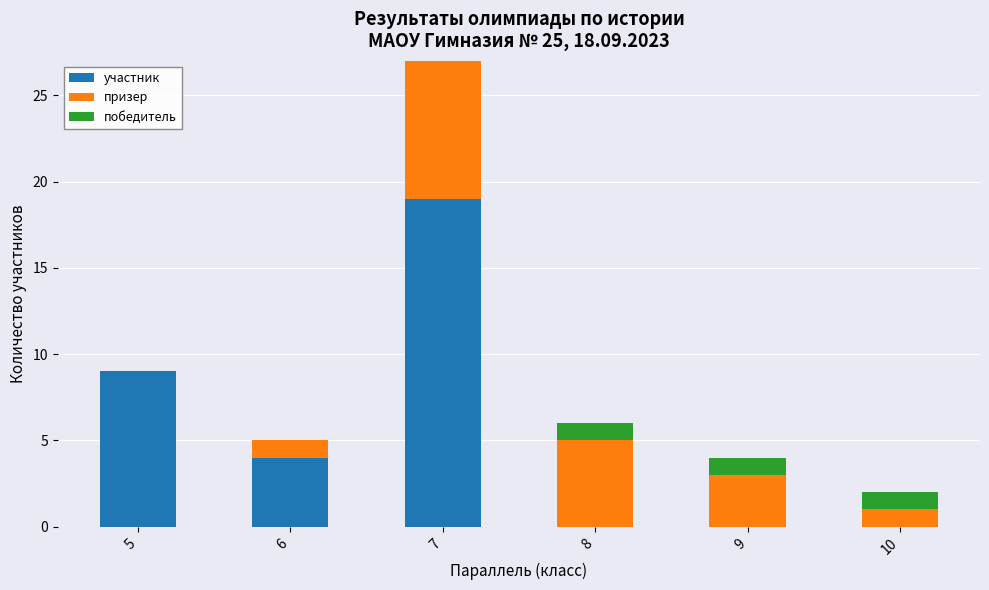

At which label does участник reach its peak?

7